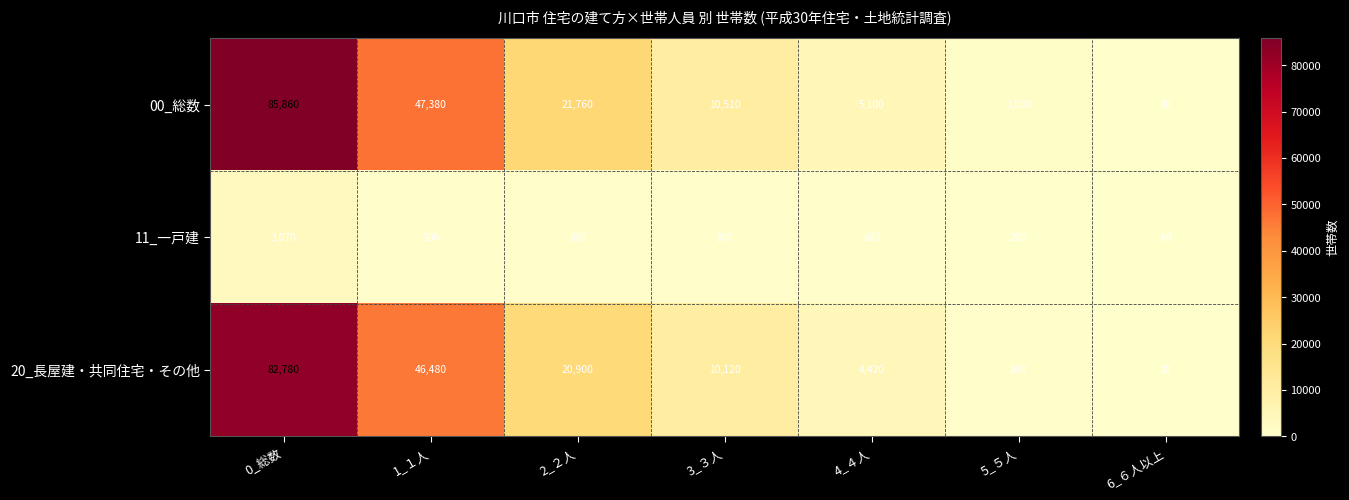

Count the number of categories in the chart.

7